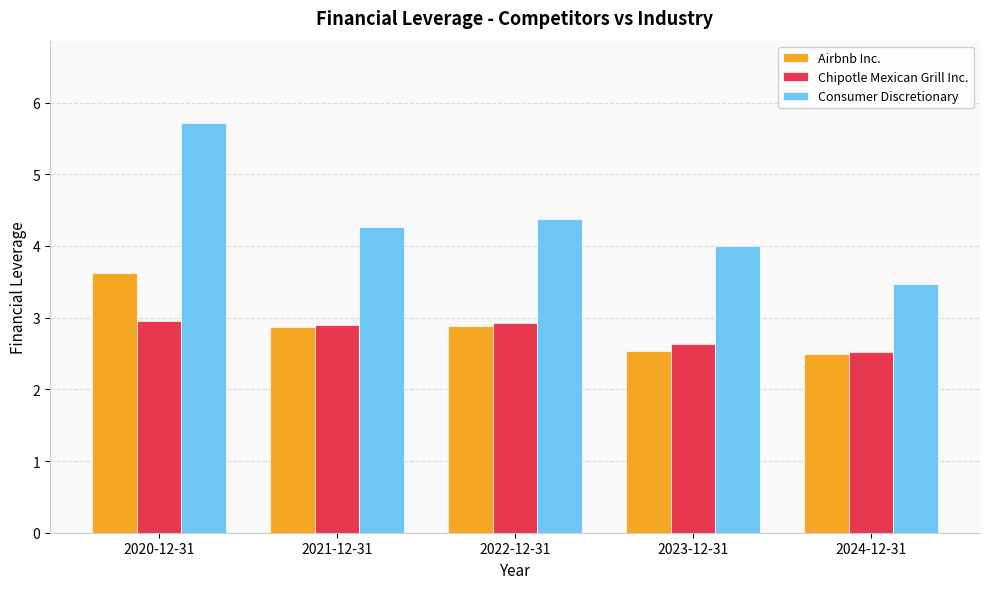

What is the difference between the Chipotle Mexican Grill Inc. values at 2022-12-31 and 2023-12-31?

0.3